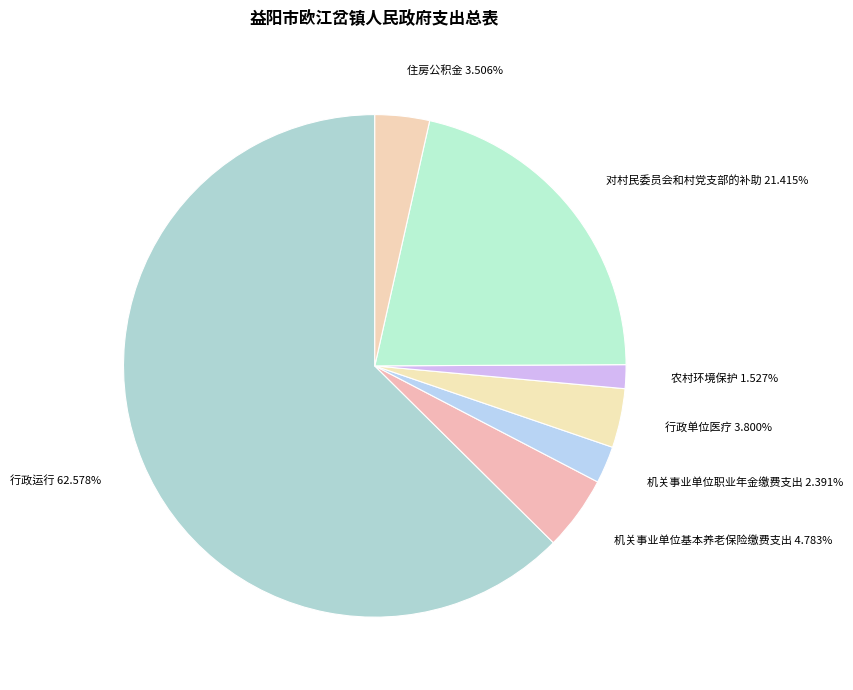

True or false: 机关事业单位基本养老保险缴费支出 accounts for 5% of the total.

True